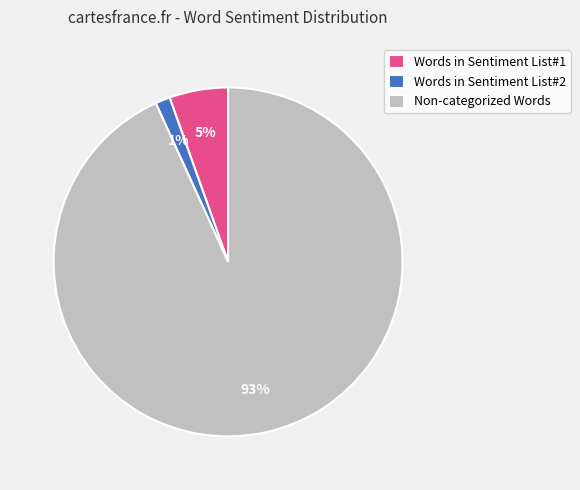

To the nearest percent, what is the combined percentage of Non-categorized Words and Words in Sentiment List#1?

99%